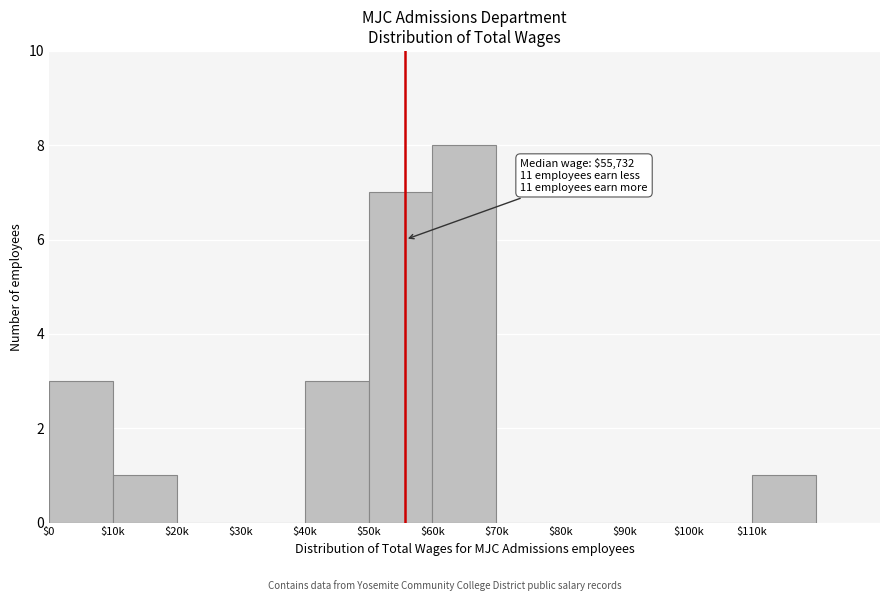

What is the approximate value at $50k?

7